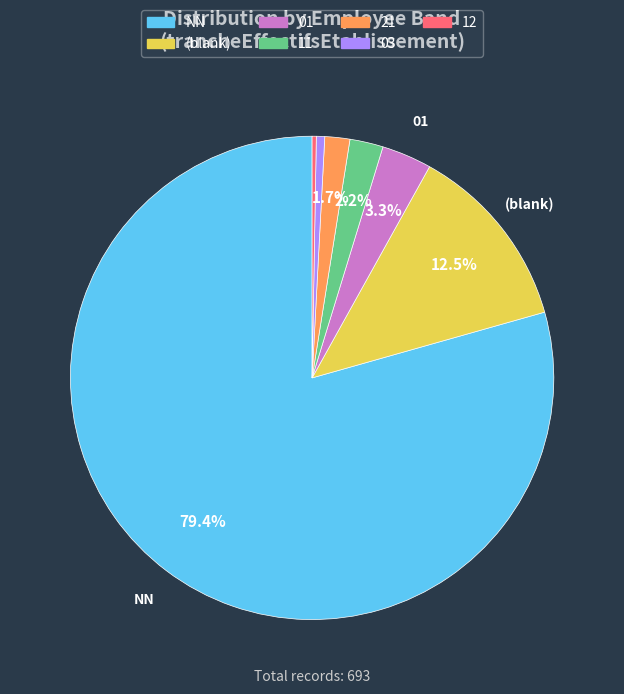

Which slice is the largest?

NN